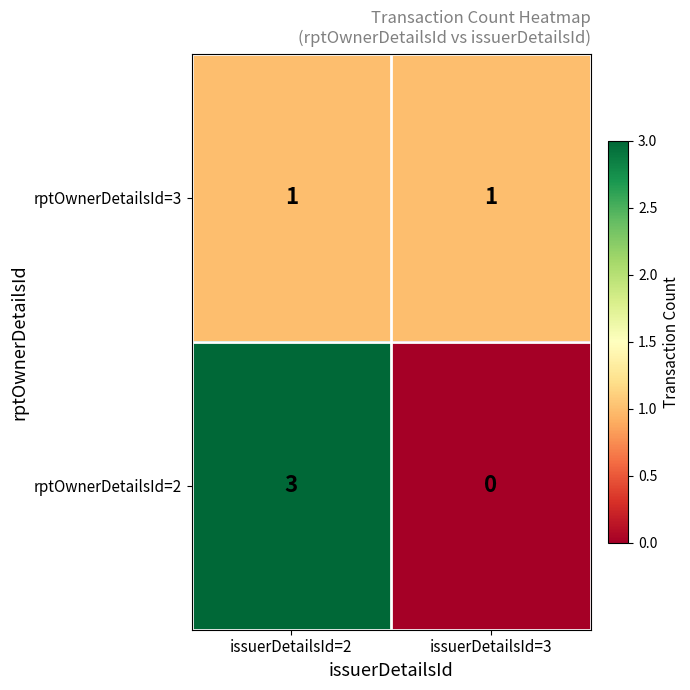

Count the number of data series in this chart.

2